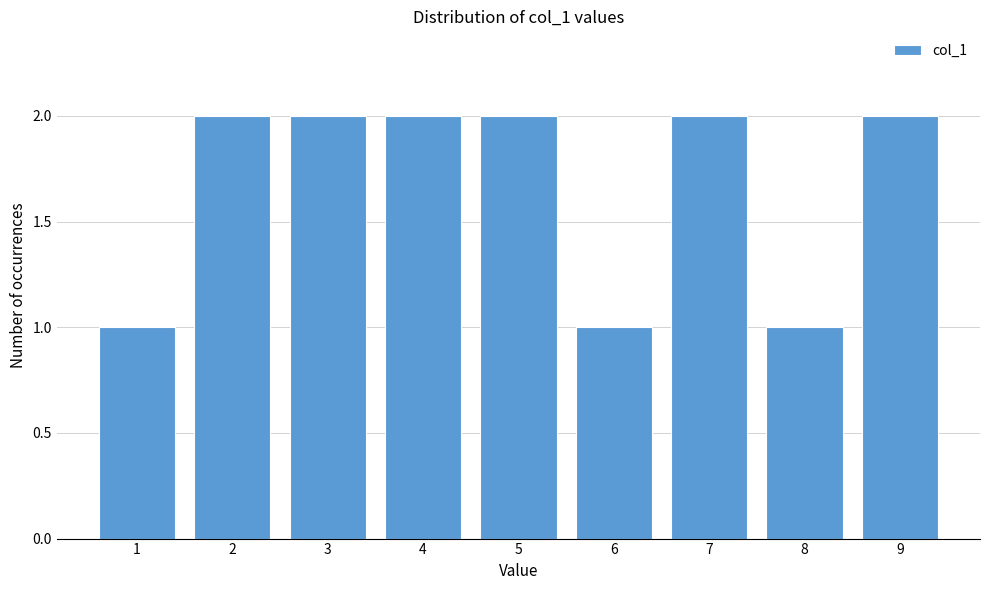

Reading left to right, transcribe this chart: for each bar, give the range it covers on the x-axis and its height. The values are not printed on the chart, so give them approximately, as read against the axis.

0.5 to 1.5: 1
1.5 to 2.5: 2
2.5 to 3.5: 2
3.5 to 4.5: 2
4.5 to 5.5: 2
5.5 to 6.5: 1
6.5 to 7.5: 2
7.5 to 8.5: 1
8.5 to 9.5: 2